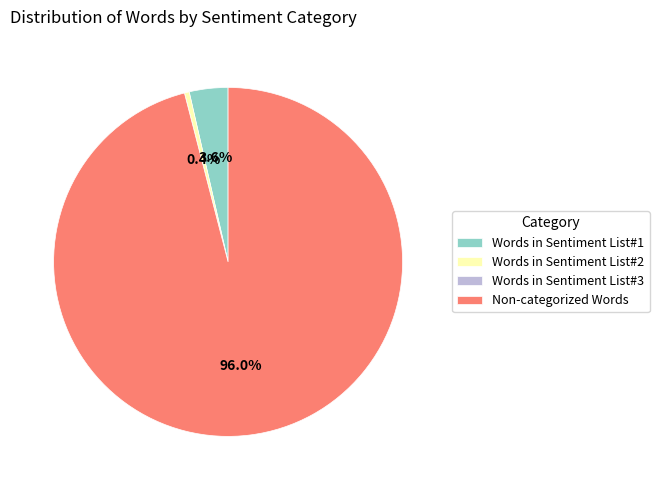

Between Words in Sentiment List#1 and Non-categorized Words, which is larger?

Non-categorized Words